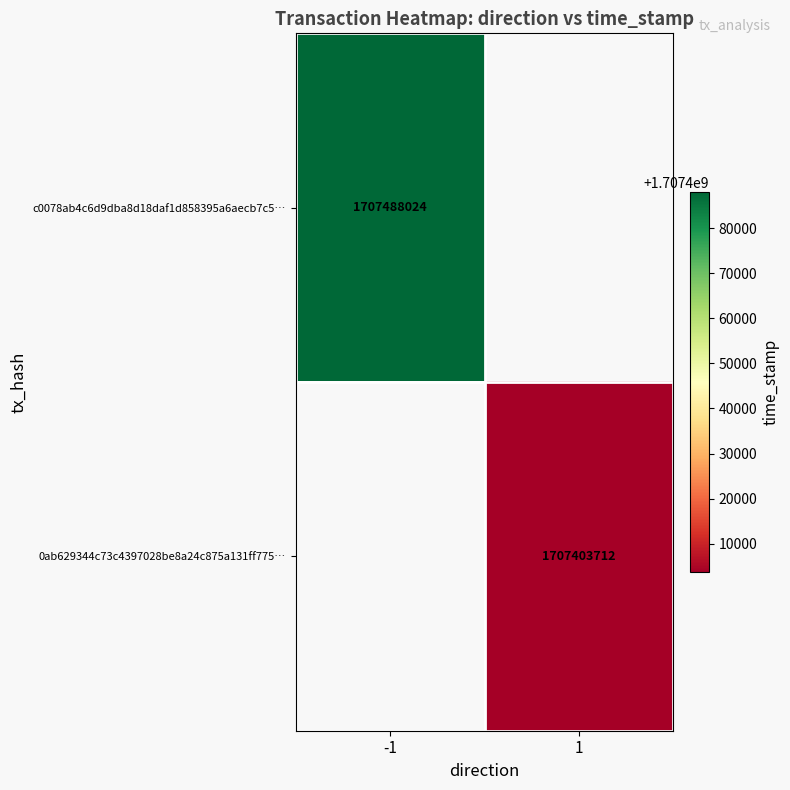

Which label corresponds to the largest value in the chart?

-1